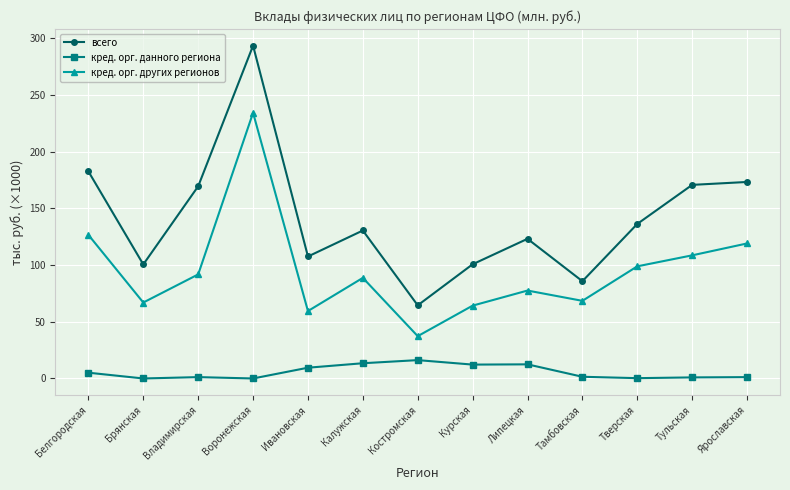

What is the sum of the всего values at Воронежская and Курская?

394.2